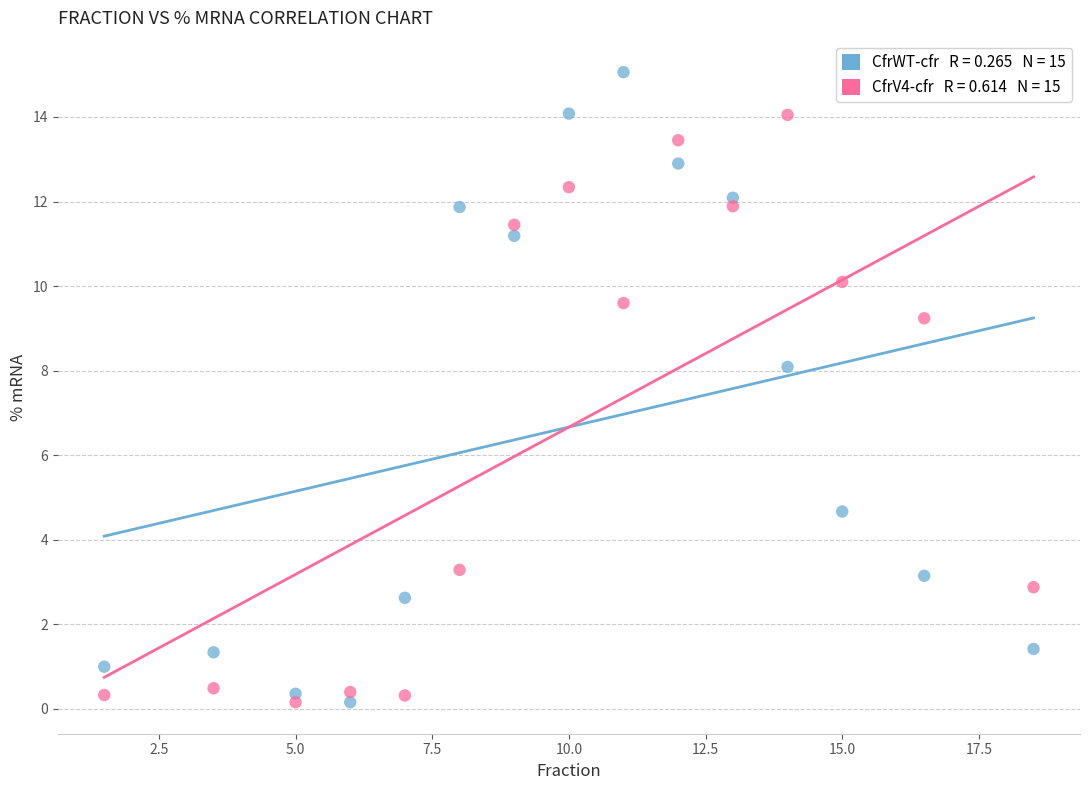

Across all series, what Y value is closest to 7?

8.1